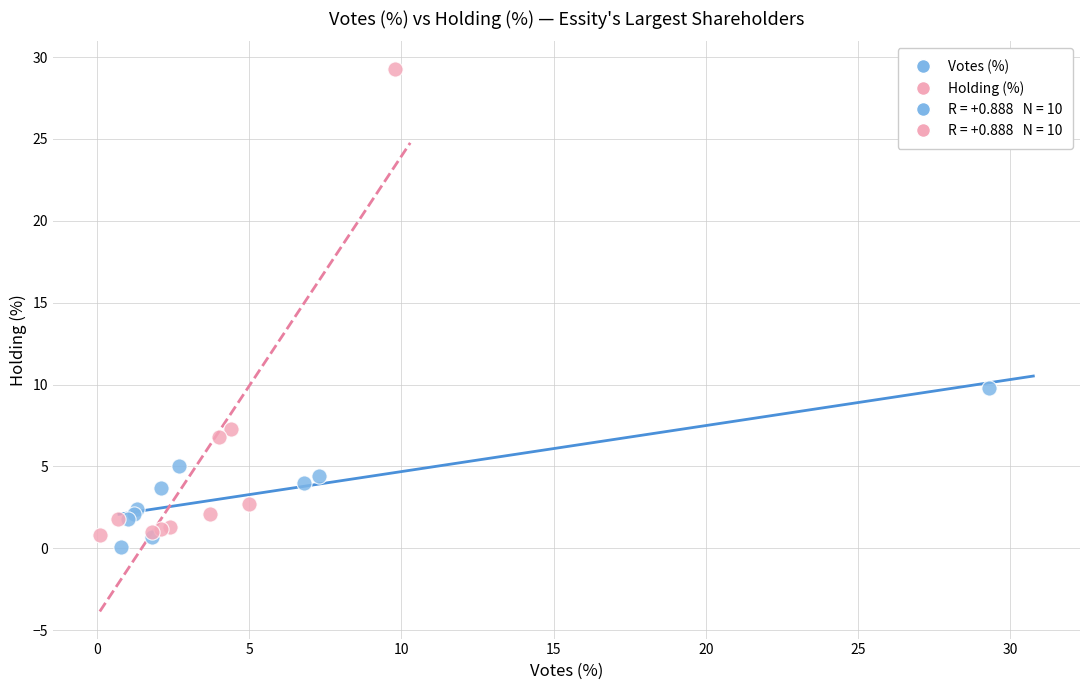

Which series contains the highest Y value?

Holding (%)